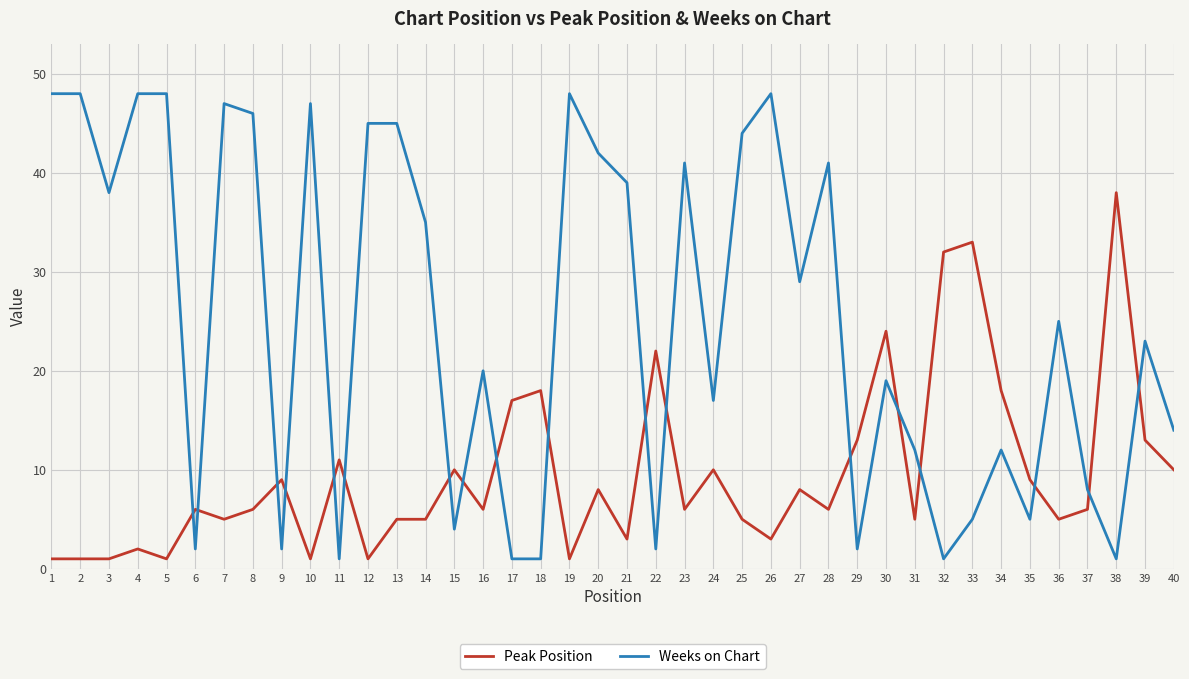

True or false: Peak Position has more than 0 points higher than both neighbors.

True